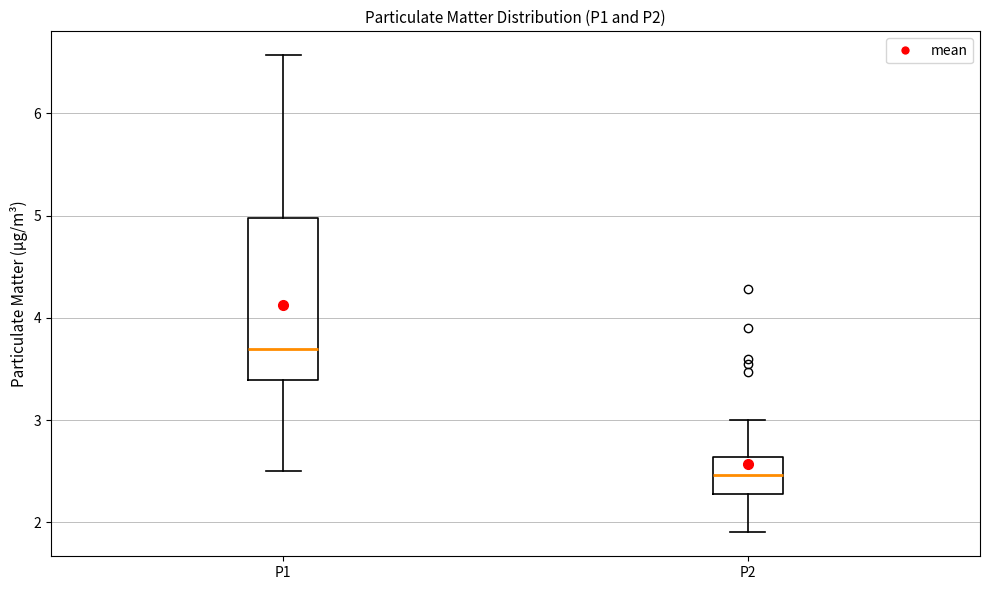

Which box has the lowest median line?

P2